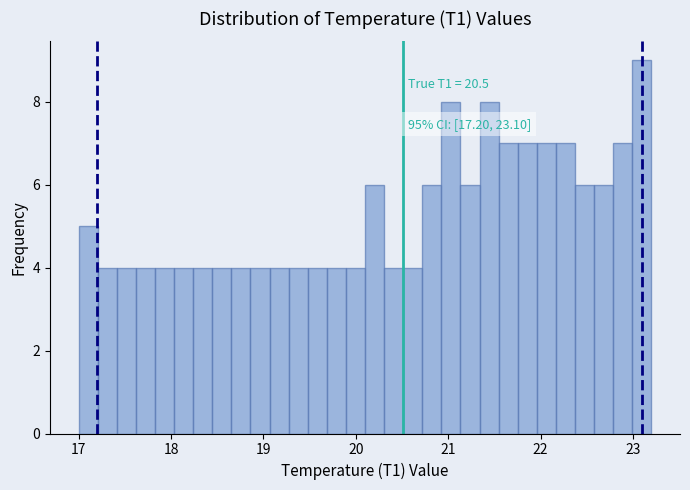

Around what value on the x-axis is the tallest bar? Give the approximate position of its centre, as read against the axis.

23.1